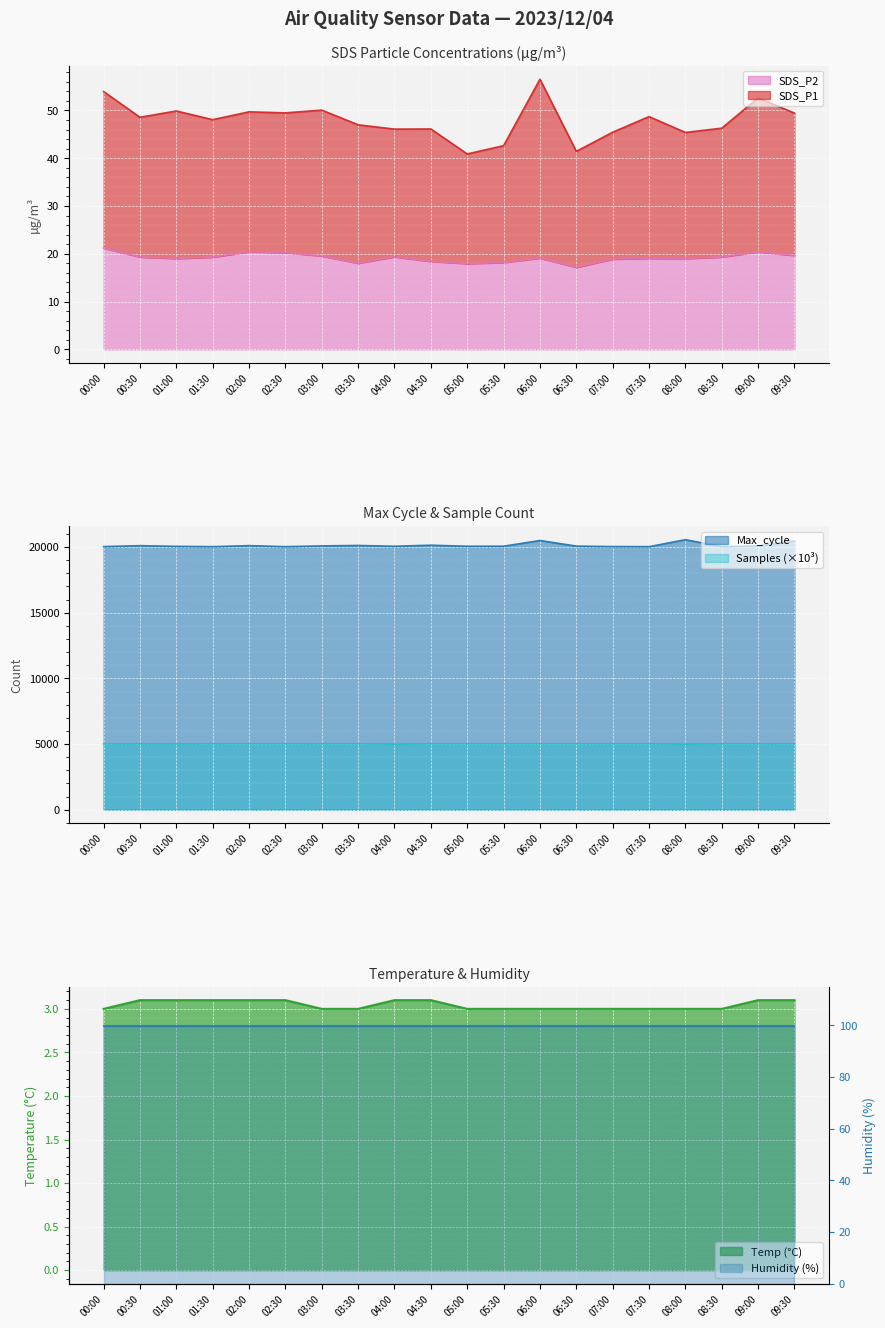

Rank the categories by SDS_P2 value from lowest to highest.

06:30, 05:00, 03:30, 05:30, 04:30, 07:00, 08:00, 01:00, 07:30, 06:00, 01:30, 00:30, 08:30, 04:00, 03:00, 09:30, 02:30, 09:00, 02:00, 00:00